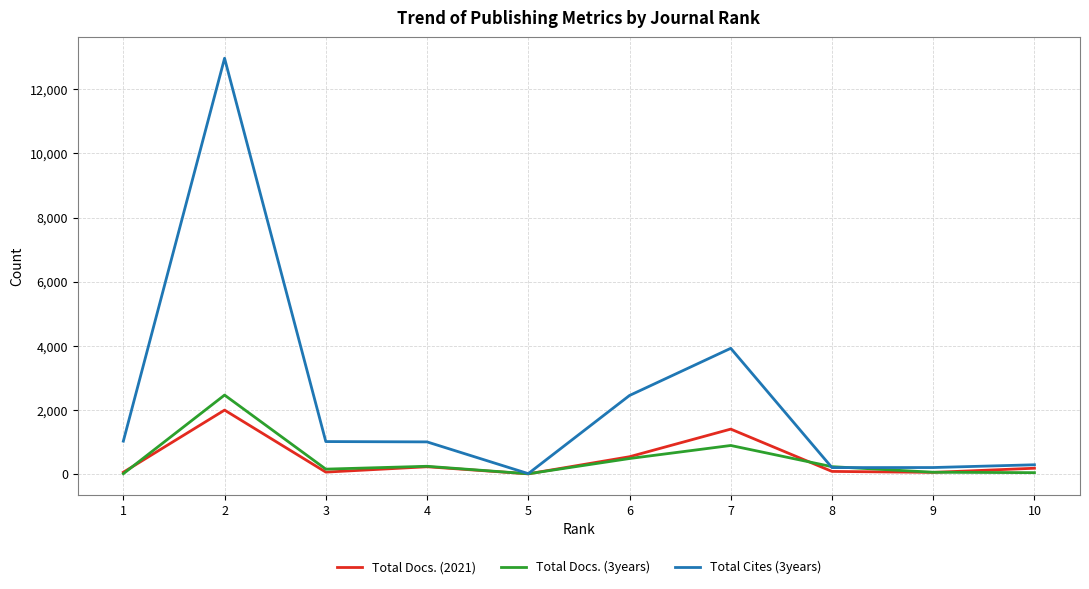

Which series has the largest range (max minus min)?

Total Cites (3years)